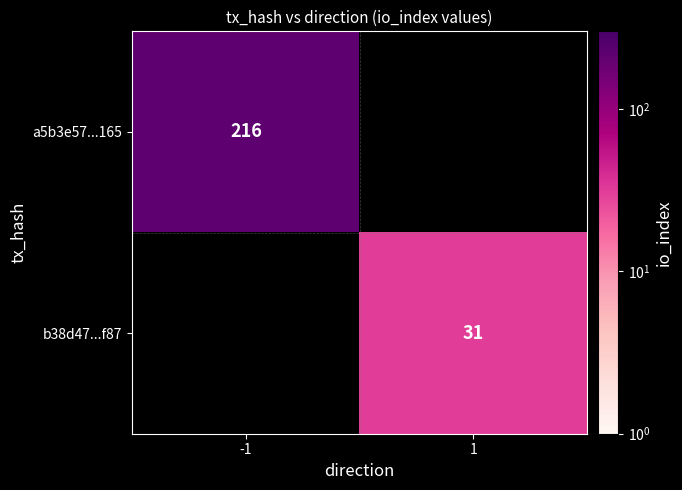

The a5b3e57...165 series shows 385.0 at -1. True or false?

False